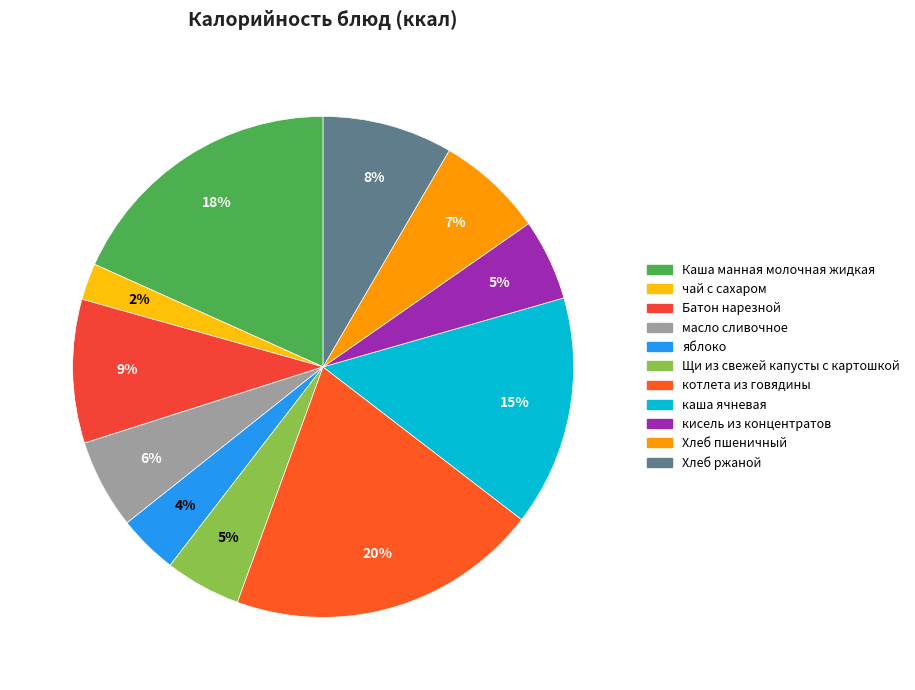

Which category has the smallest portion of the pie?

чай с сахаром